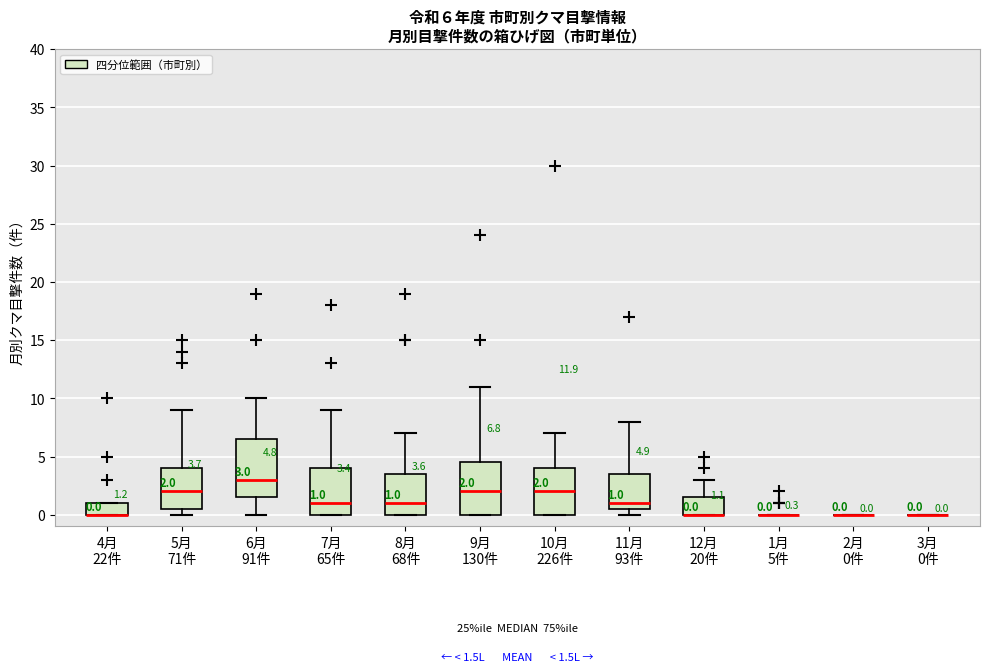

Which box is the tallest, from its lower edge to its upper edge?

6月 91件